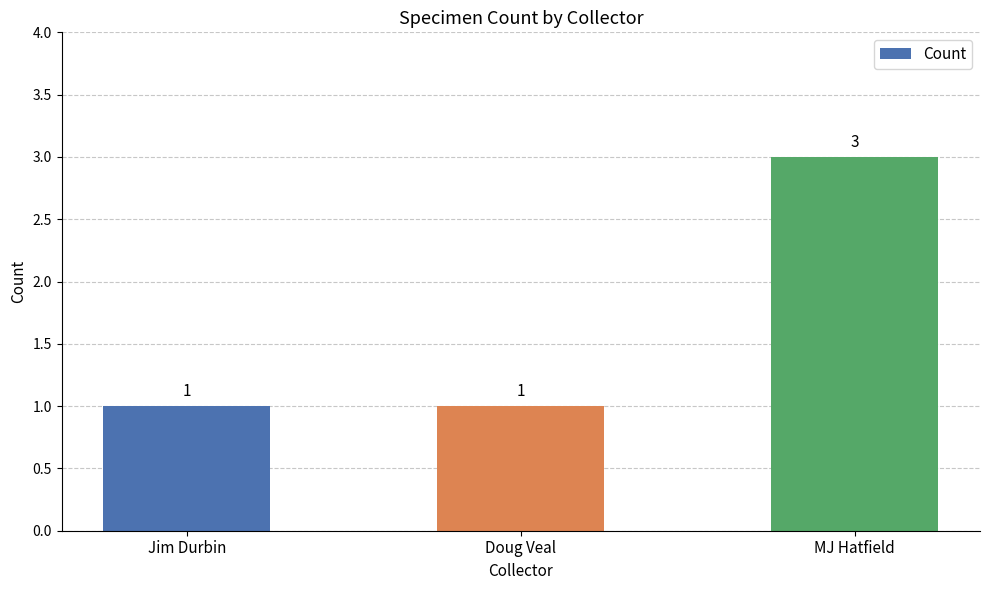

What is the label of the 1st bar from the right?

MJ Hatfield